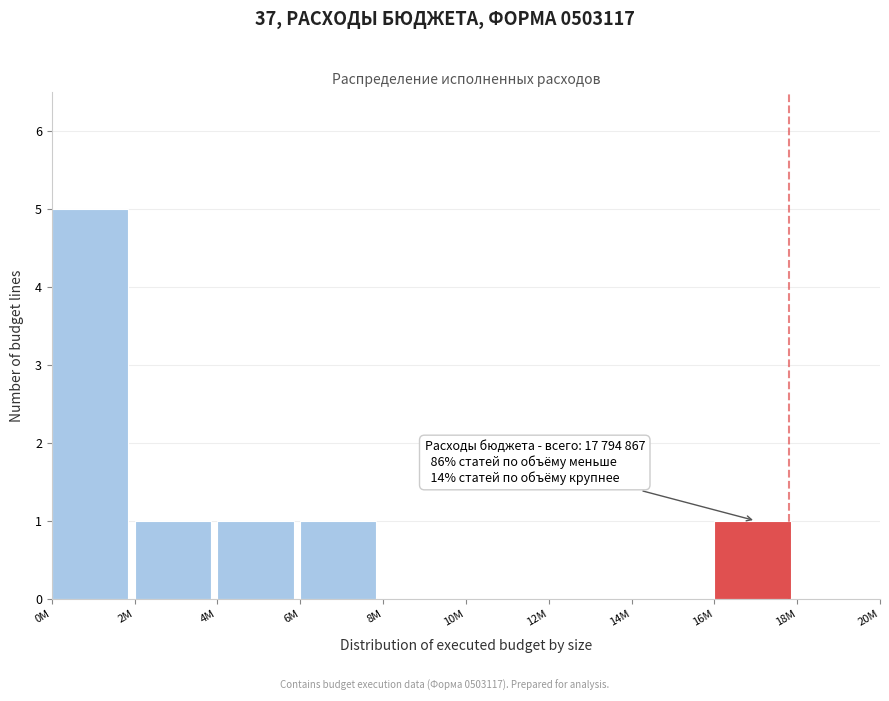

Reading left to right, list all the values displayed in this chart.

0M=5	2M=1	4M=1	6M=1	8M=0	10M=0	12M=0	14M=0	16M=1	18M=0